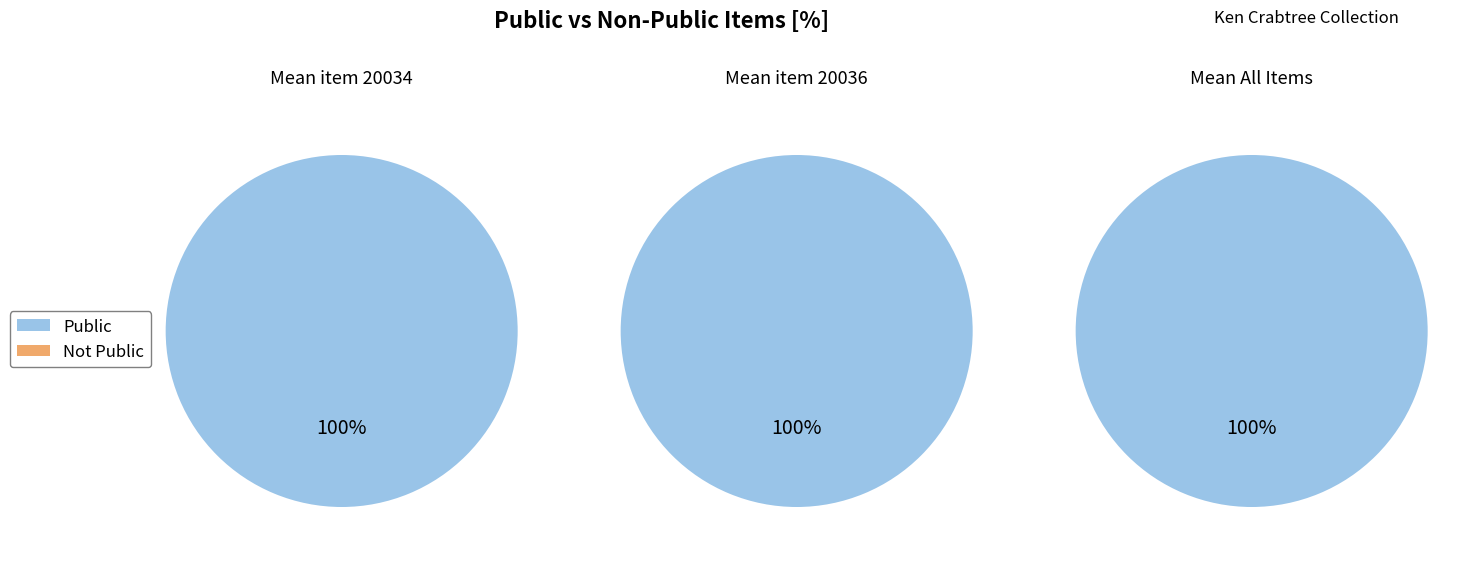

Combined, what portion of the pie is 20036 and 20034?

100.0%